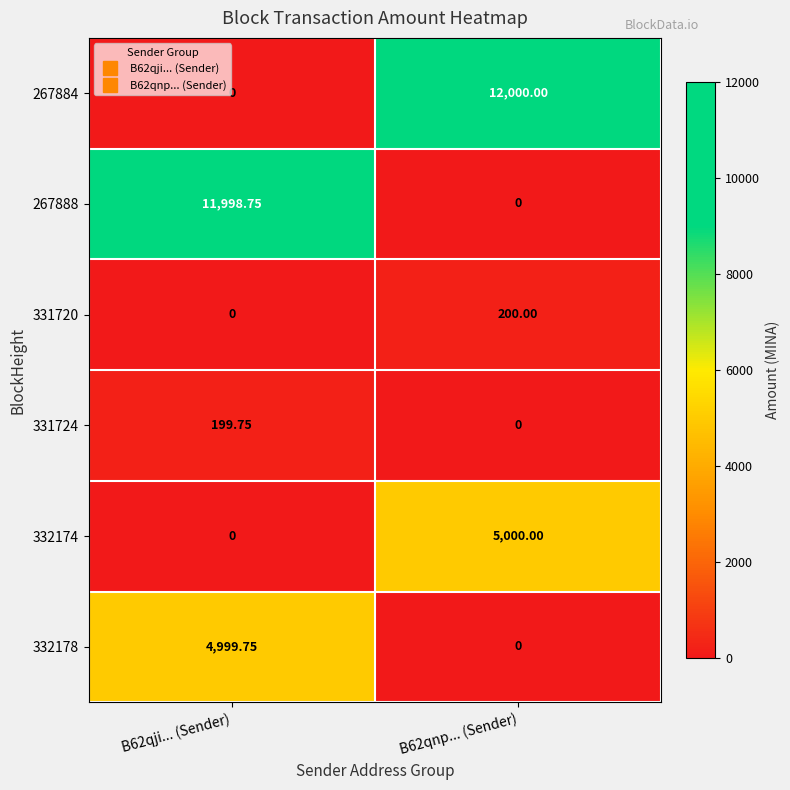

Is the value of 332178 at B62qji... (Sender) greater than the value of 267884 at B62qnp... (Sender)?

No